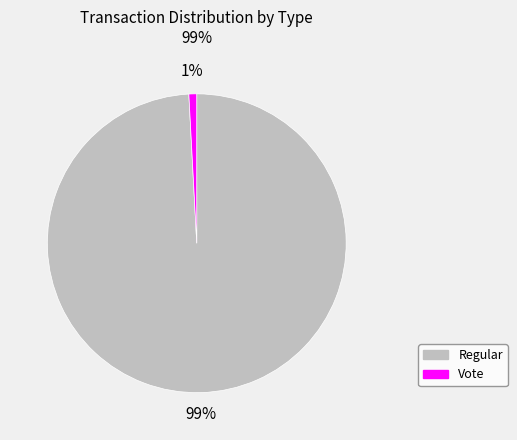

Which has a higher value, Vote or Regular?

Regular